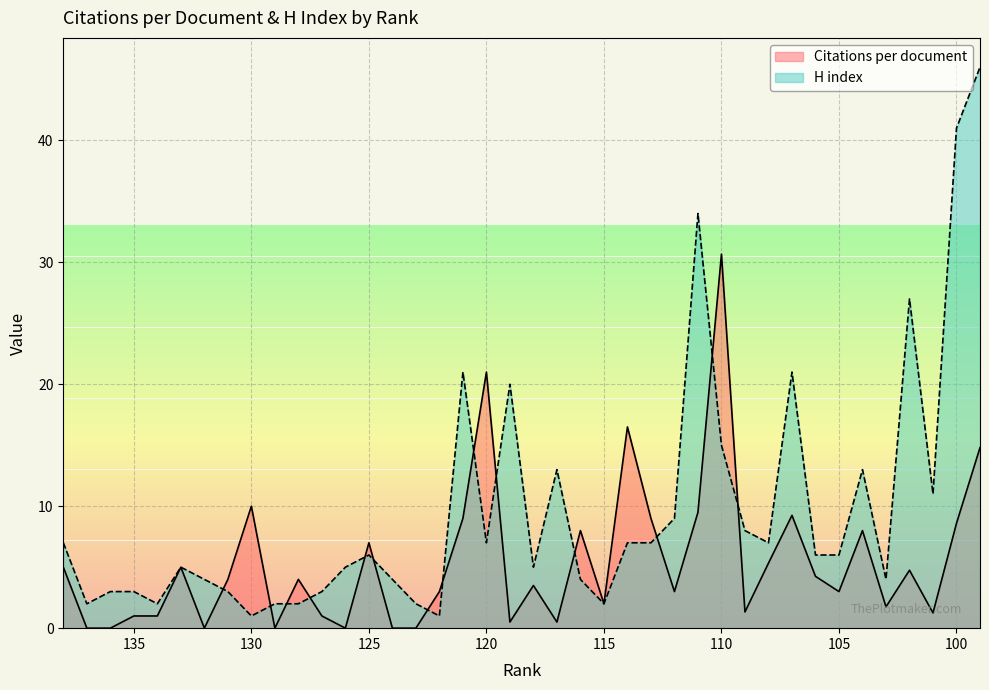

Rank the categories by H index value from highest to lowest.

99, 100, 111, 102, 121, 107, 119, 110, 117, 104, 101, 112, 109, 138, 120, 114, 113, 108, 125, 106, 105, 133, 126, 118, 132, 124, 116, 103, 136, 135, 131, 127, 137, 134, 129, 128, 123, 115, 130, 122